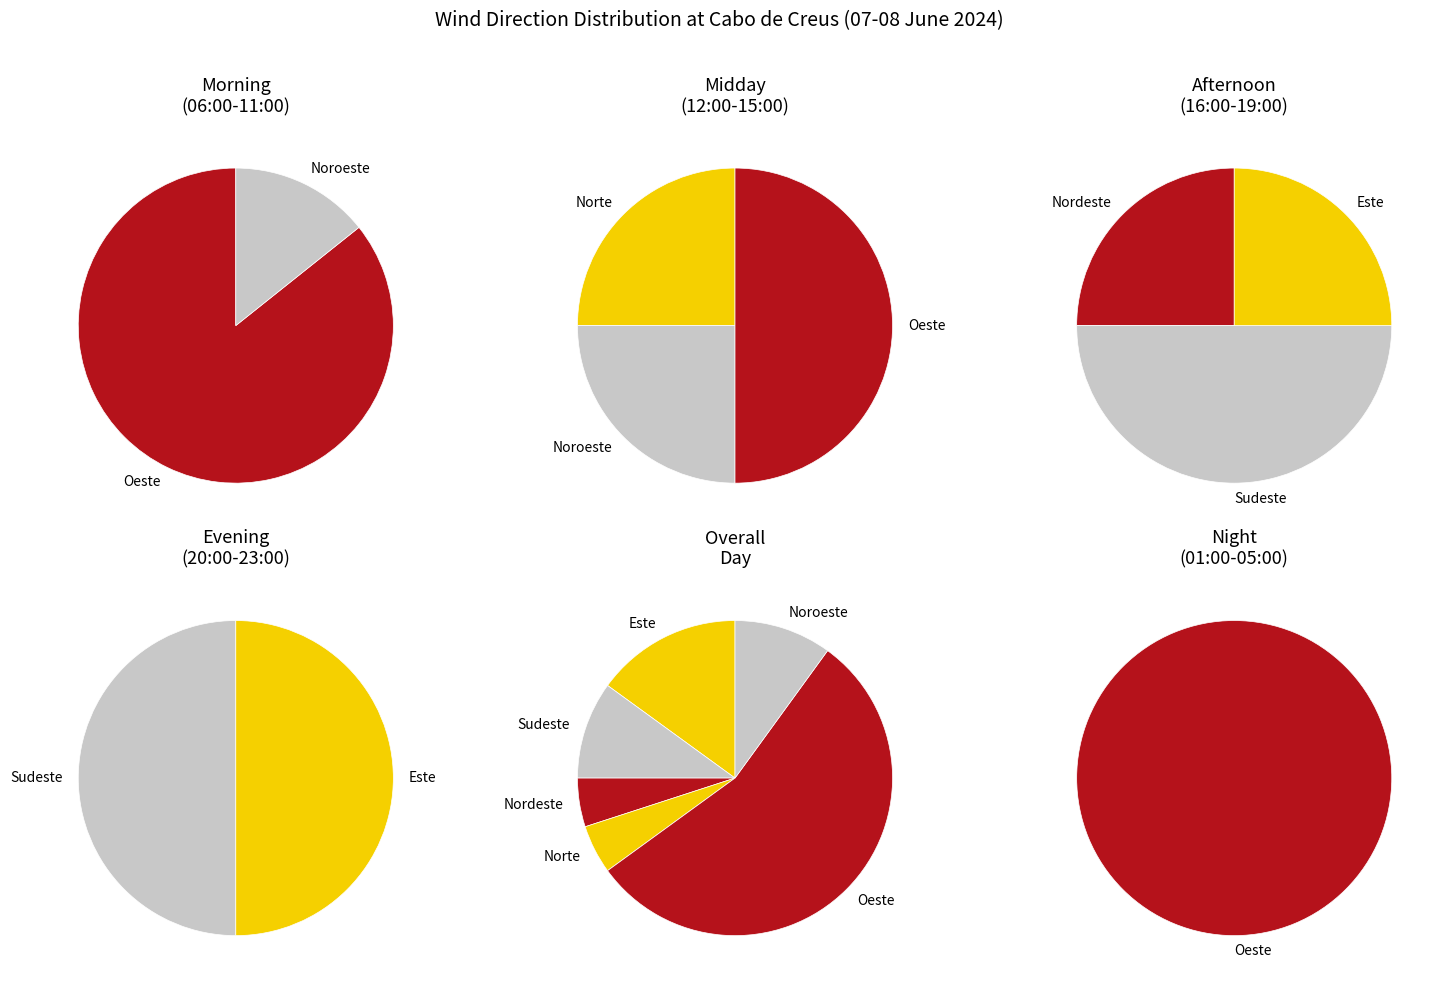

How many slices are in this pie chart?

6